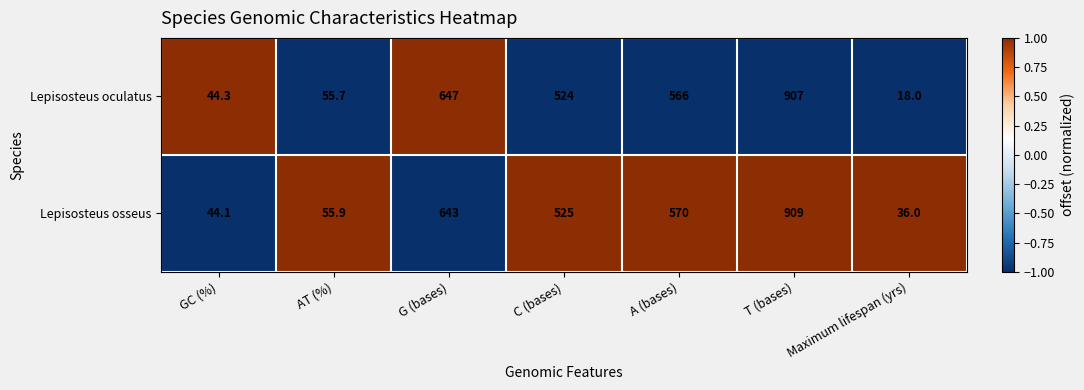

What is the sum of all Lepisosteus osseus values?

2783.0